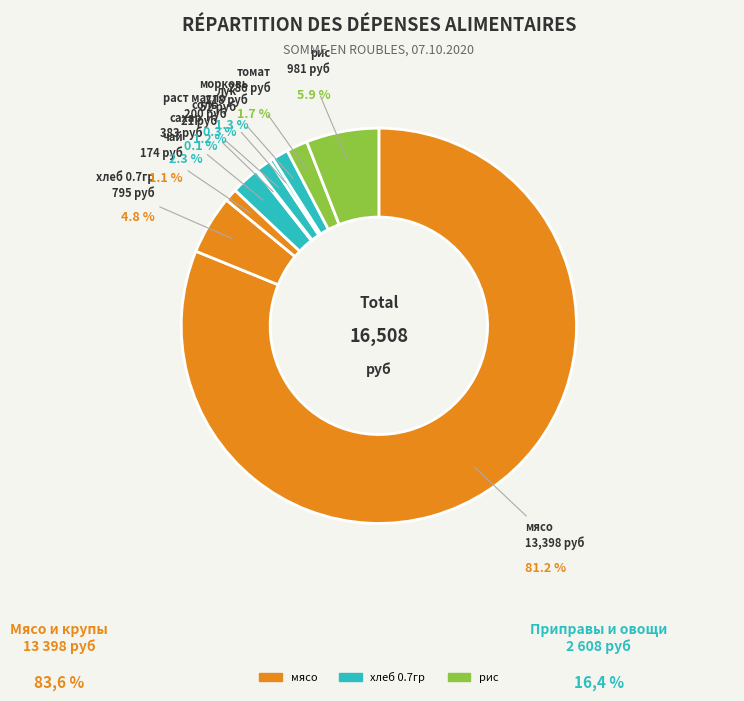

True or false: хлеб 0.7гр accounts for 15% of the total.

False